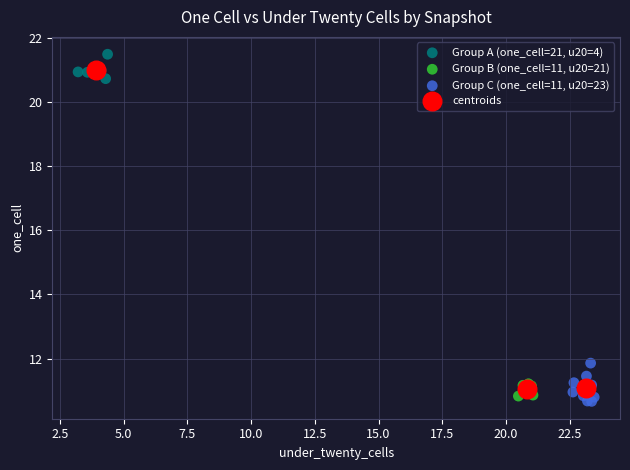

What are all the series names shown in the legend?

Group A (one_cell=21, u20=4), Group B (one_cell=11, u20=21), Group C (one_cell=11, u20=23), centroids